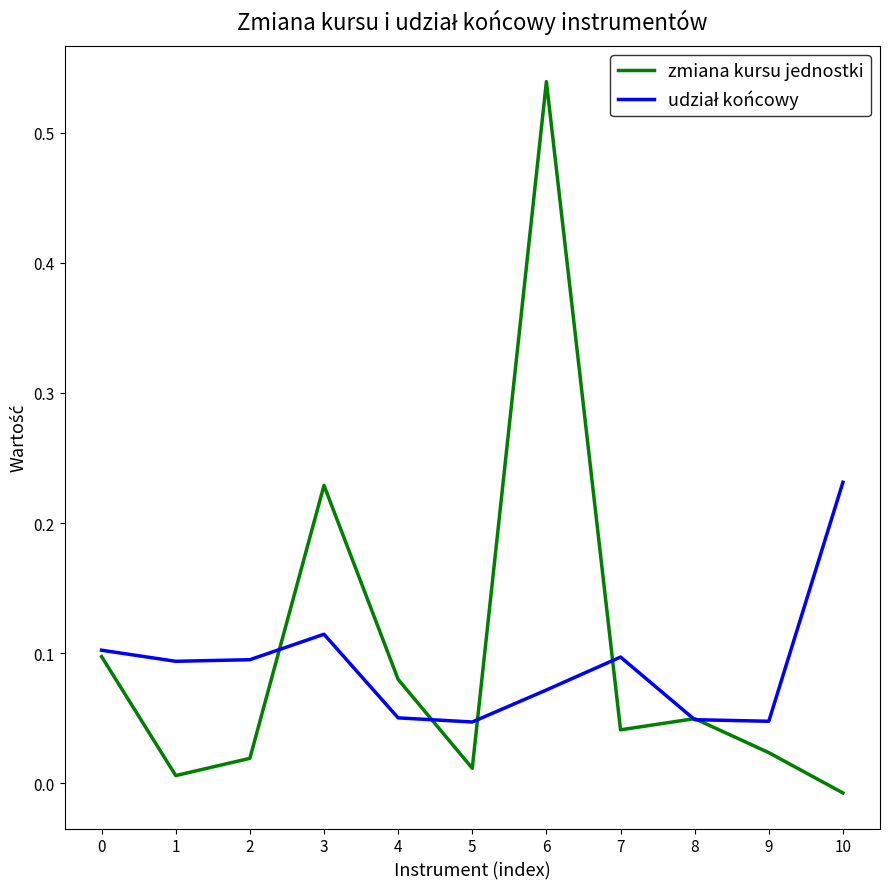

Which label corresponds to the largest value in the chart?

6